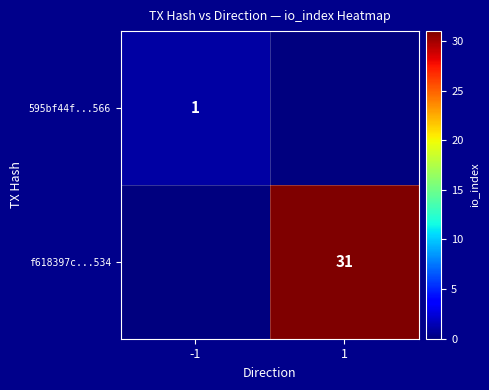

What is the spread (max minus min) of values at -1?

1